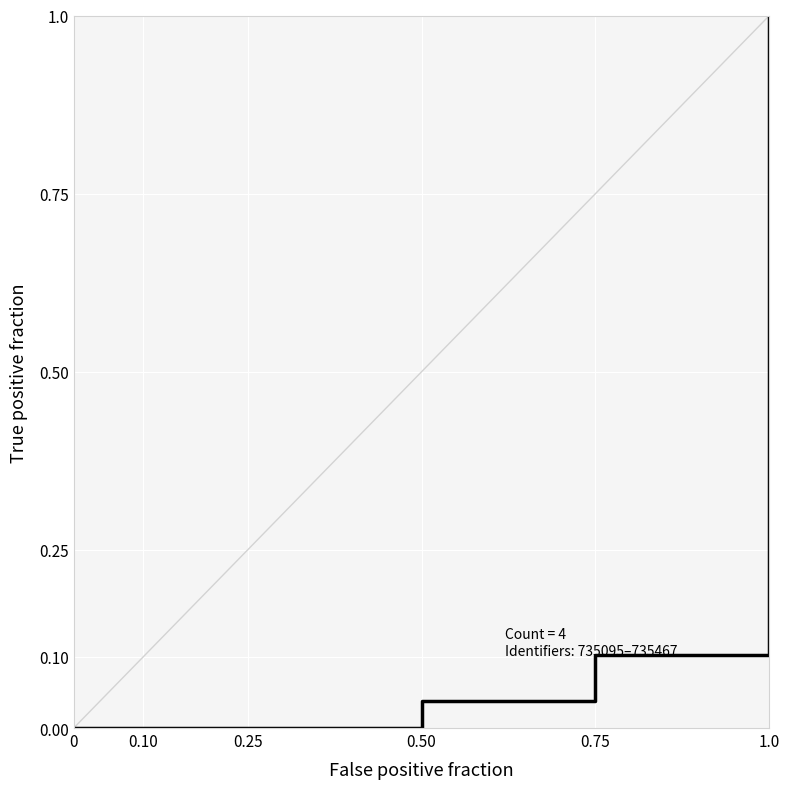

What is the change in value from 0.25 to 0.75?

+0.1